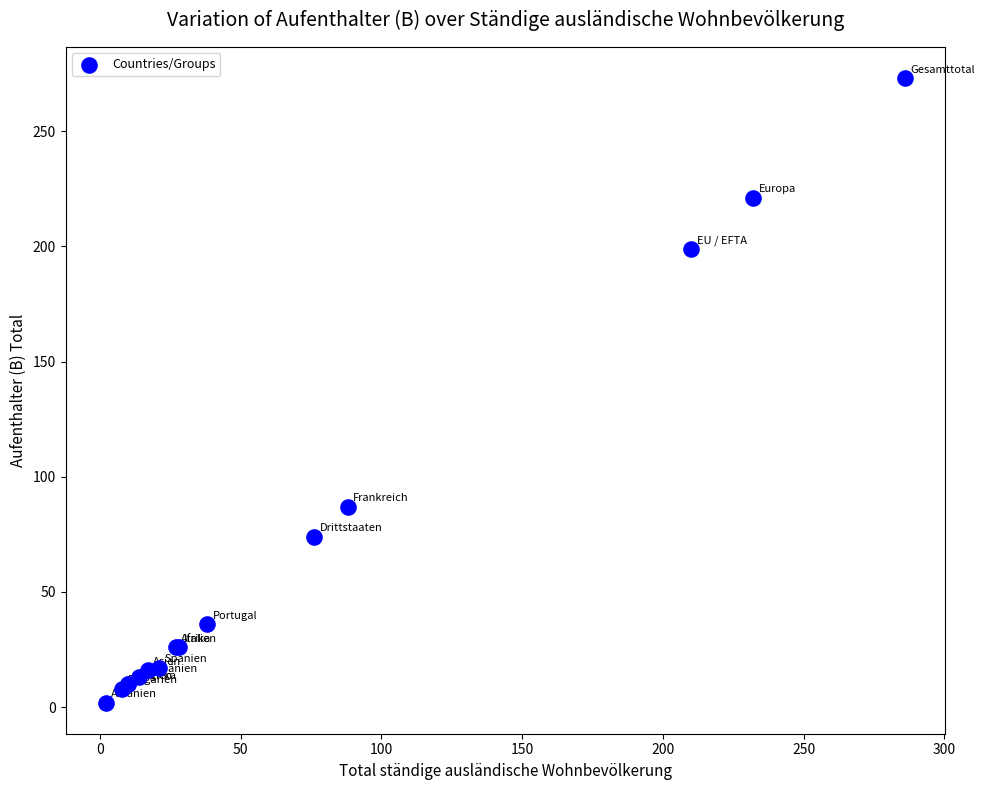

What Y value in the scatter plot is closest to 137?

87